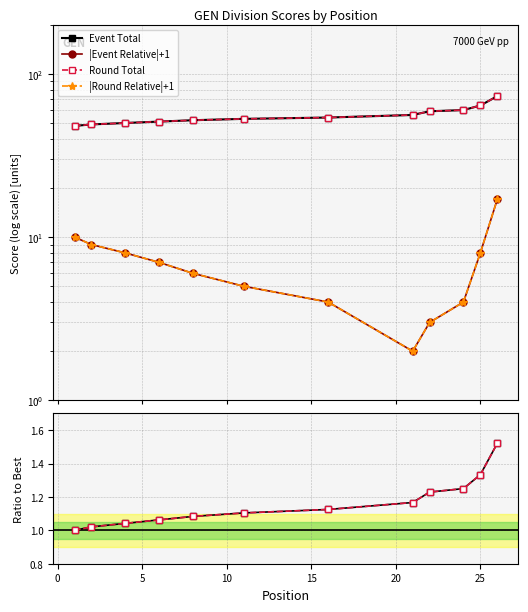

True or false: |Round Relative|+1 and Round Total / Best intersect in this chart.

False